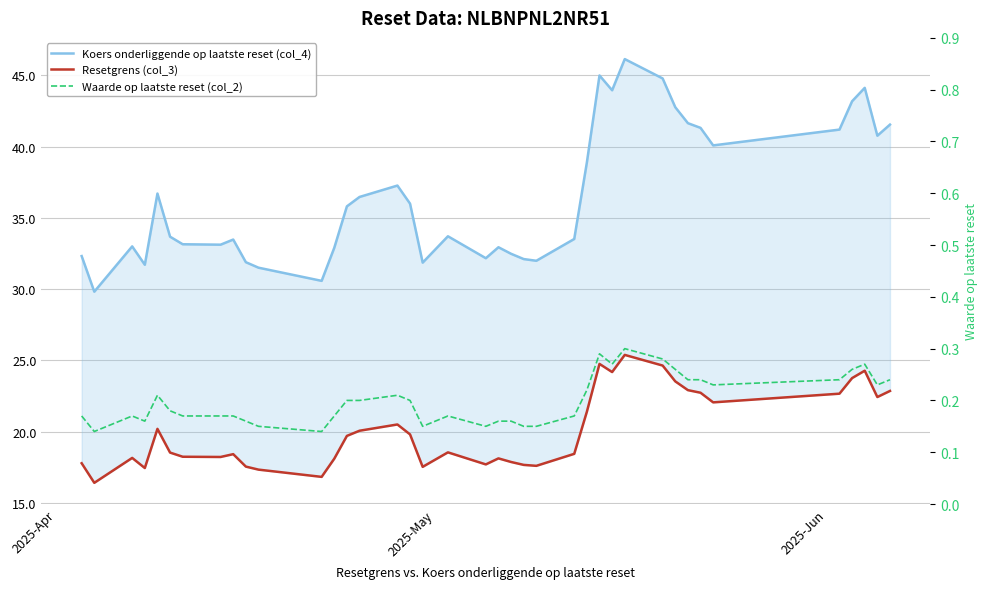

The value of Resetgrens (col_3) at 13 is 9.8. True or false?

False